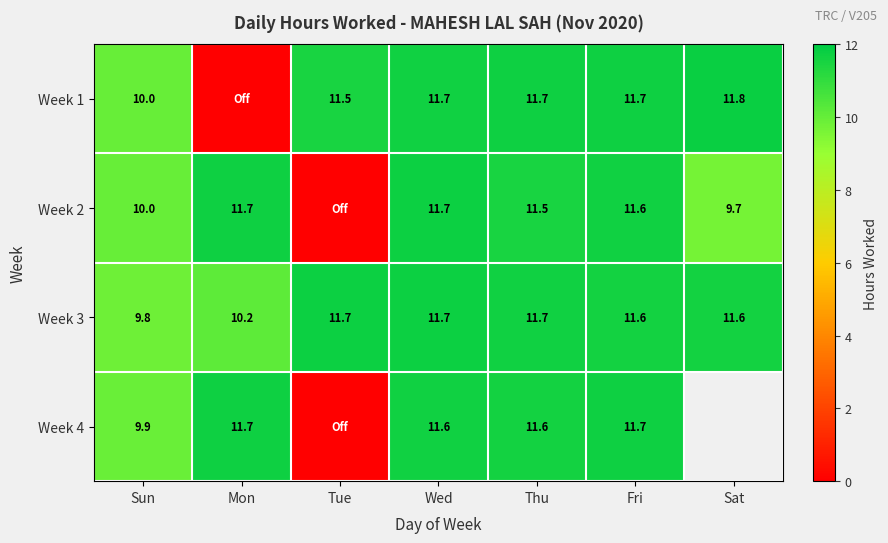

Where does the Week 3 series first go above 11?

Tue